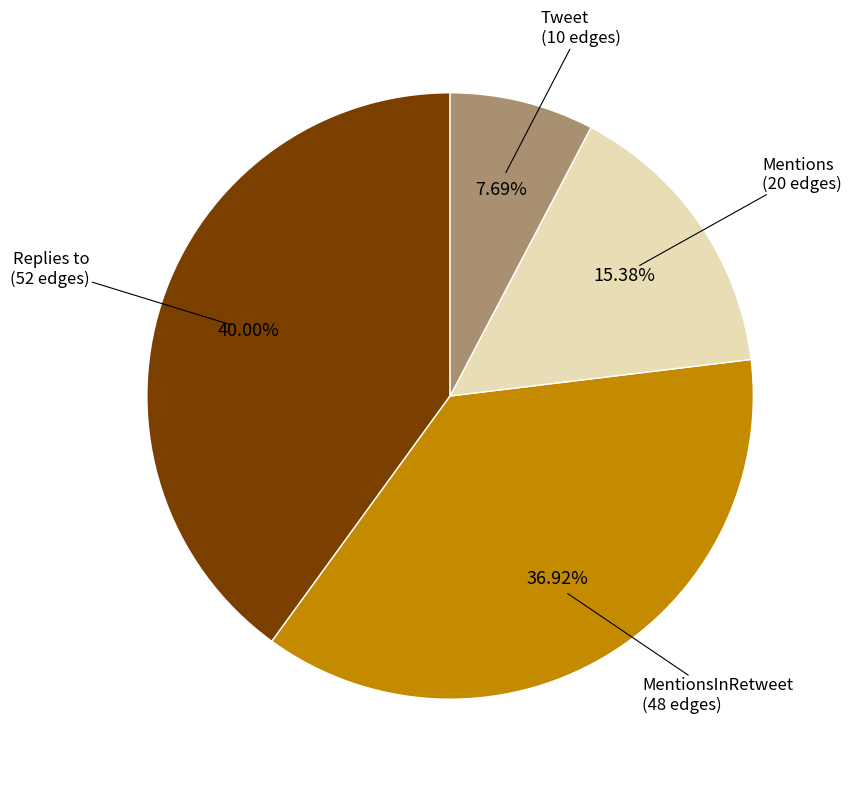

Is Tweet the majority of the pie?

No